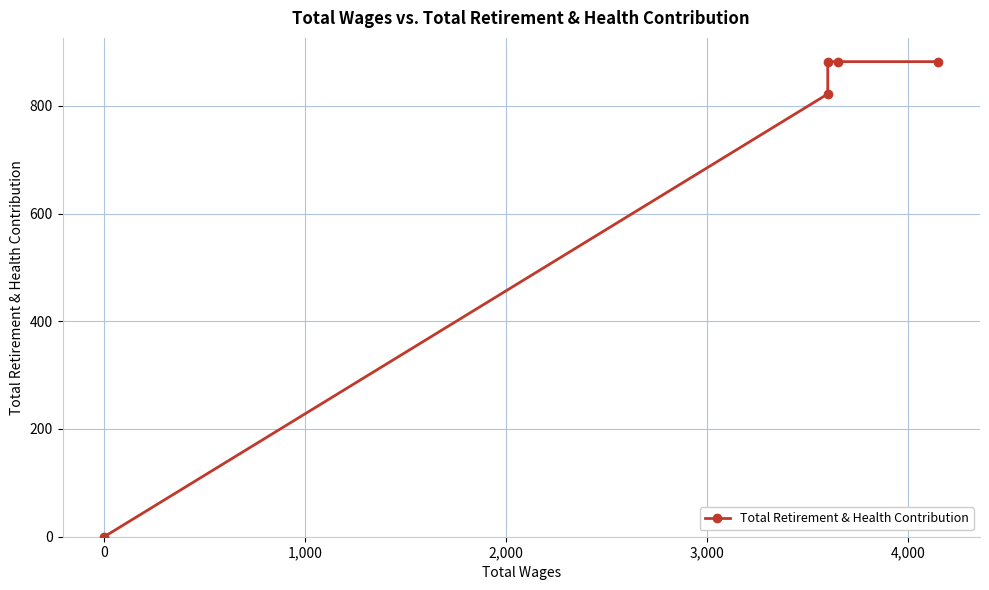

The chart shows a value of 523 at 3,000. True or false?

False